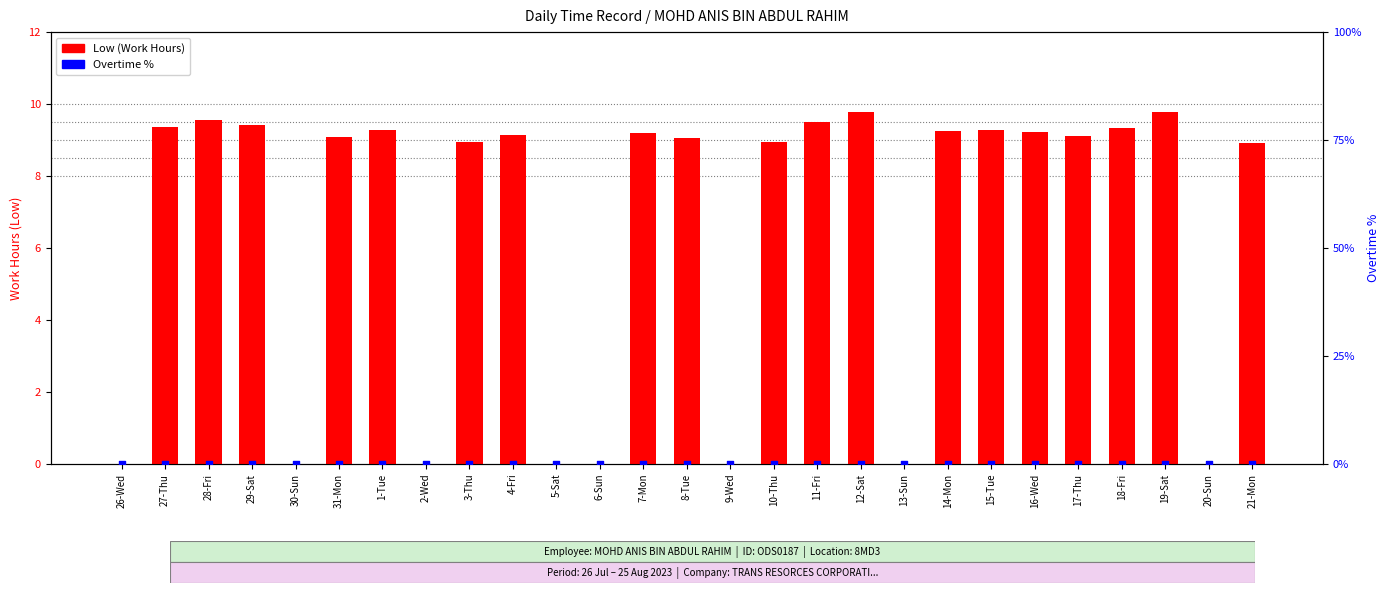

Which series has the largest total across all categories?

Low (Work Hours)